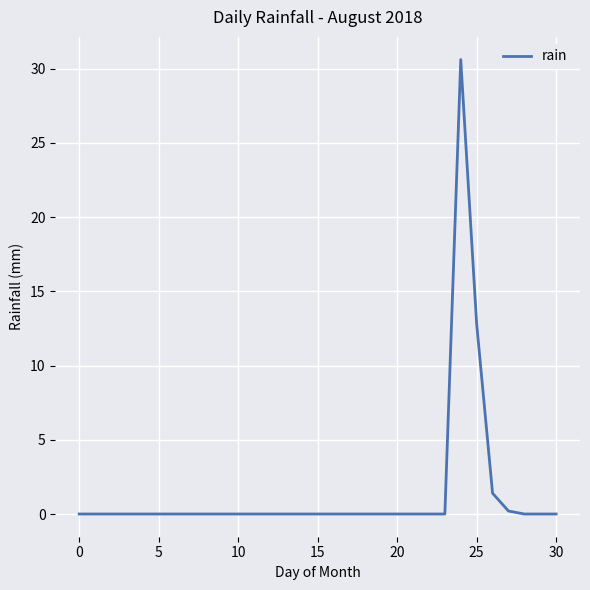

Does the chart have visible grid lines?

Yes